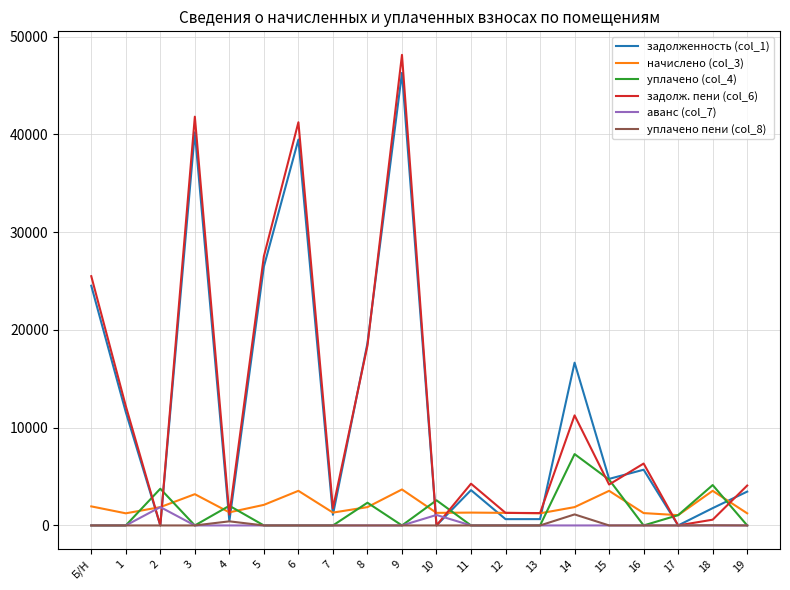

What is the total value across all series at 11?

9195.7